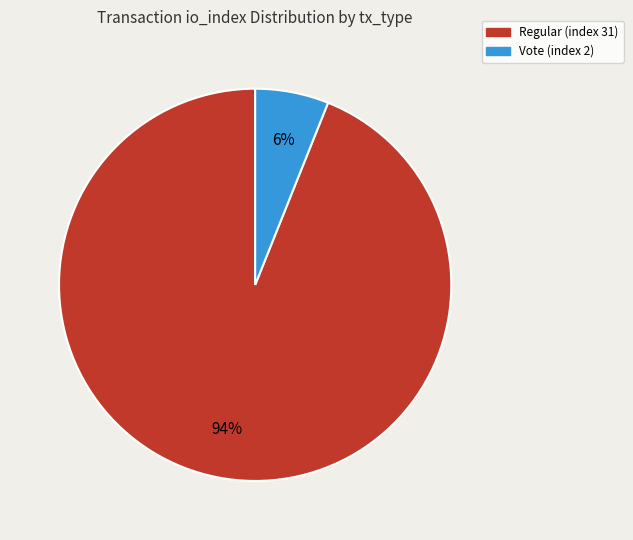

What percentage is the Regular (index 31) slice, to the nearest percent?

94%